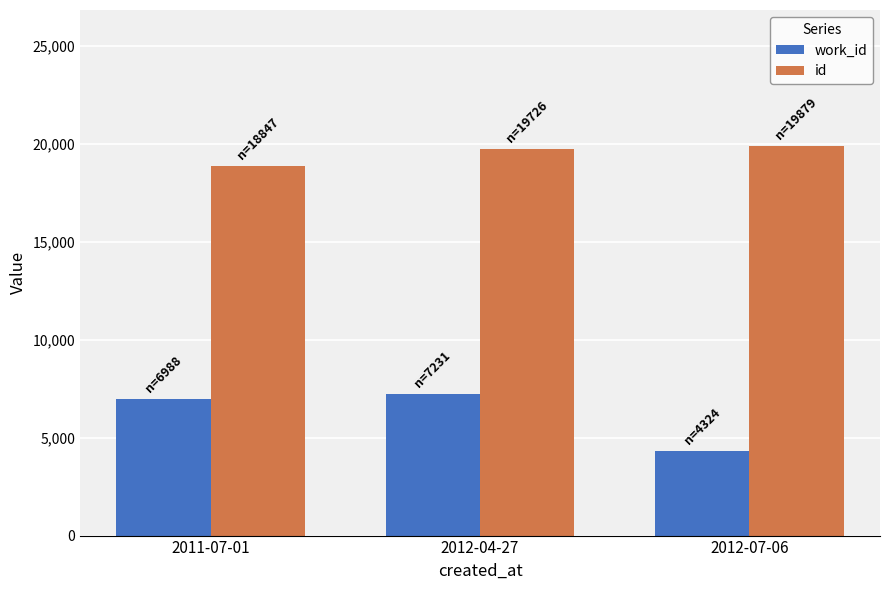

The work_id series shows 11766 at 2012-04-27. True or false?

False